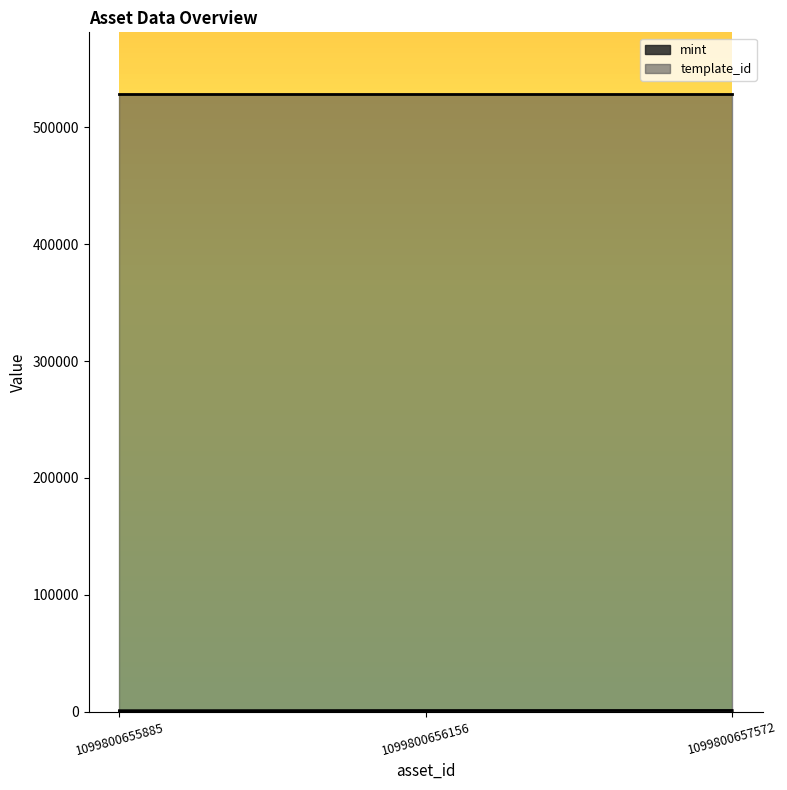

What is the value of the 3rd point from the left?

1038